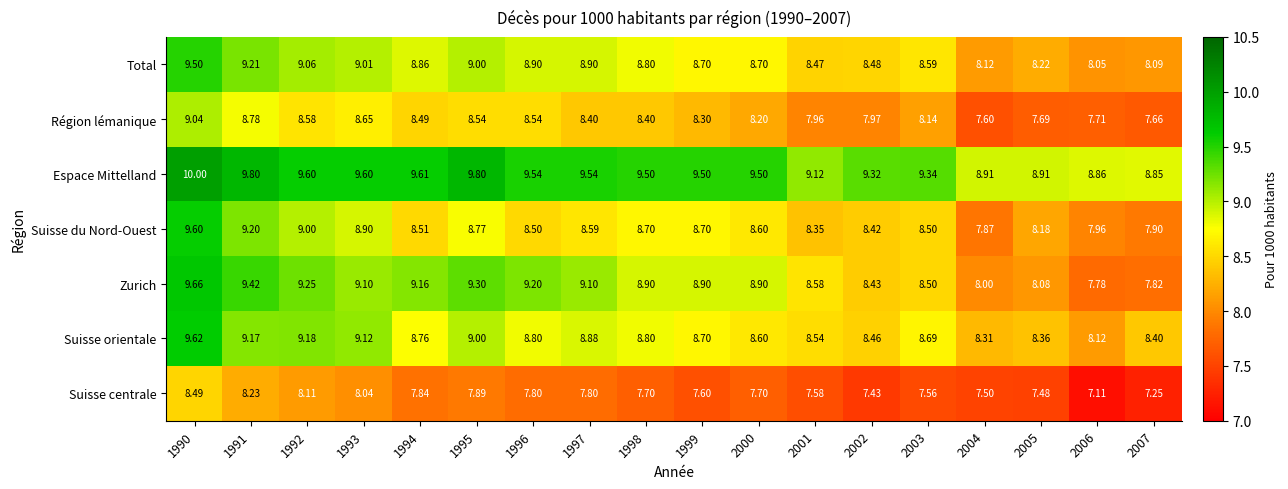

Between 2005 and 2006, which series saw the biggest shift?

Suisse centrale